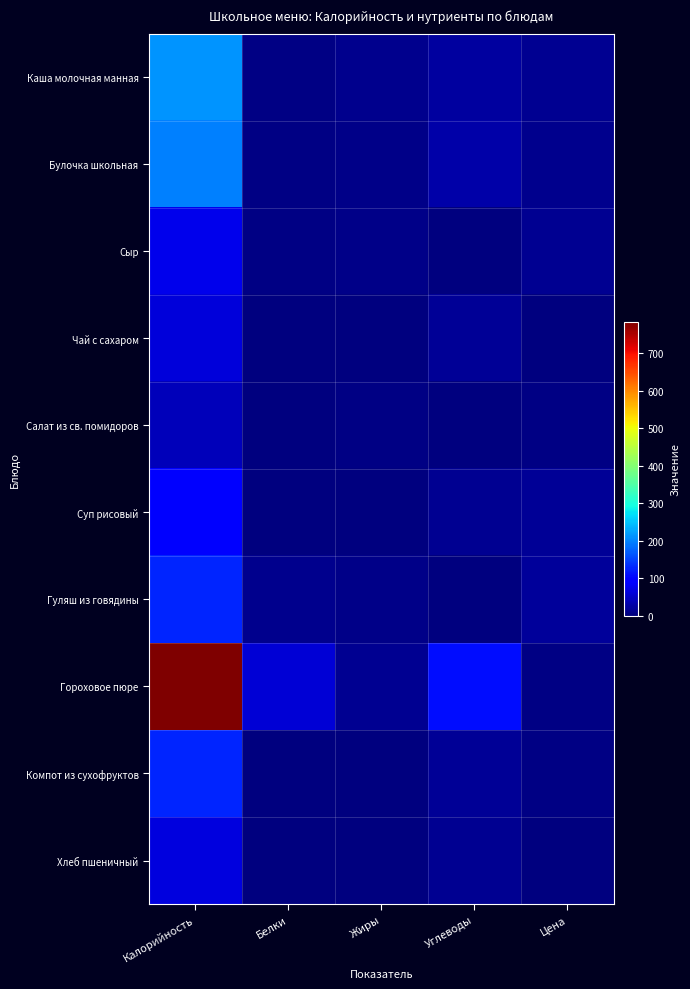

At which category is the sum across all series the highest?

Калорийность